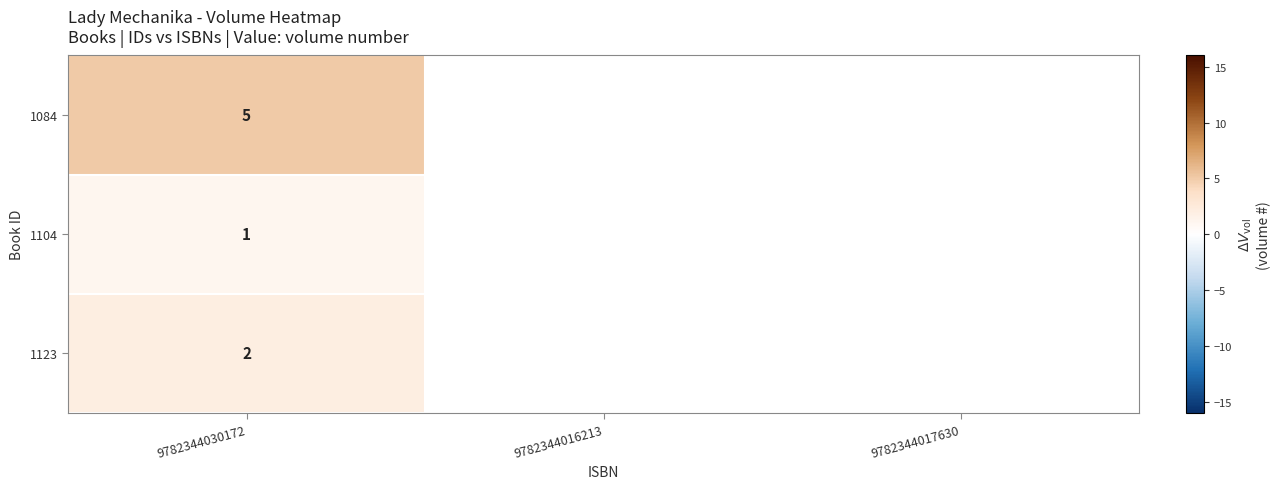

How many series are shown in this chart?

3